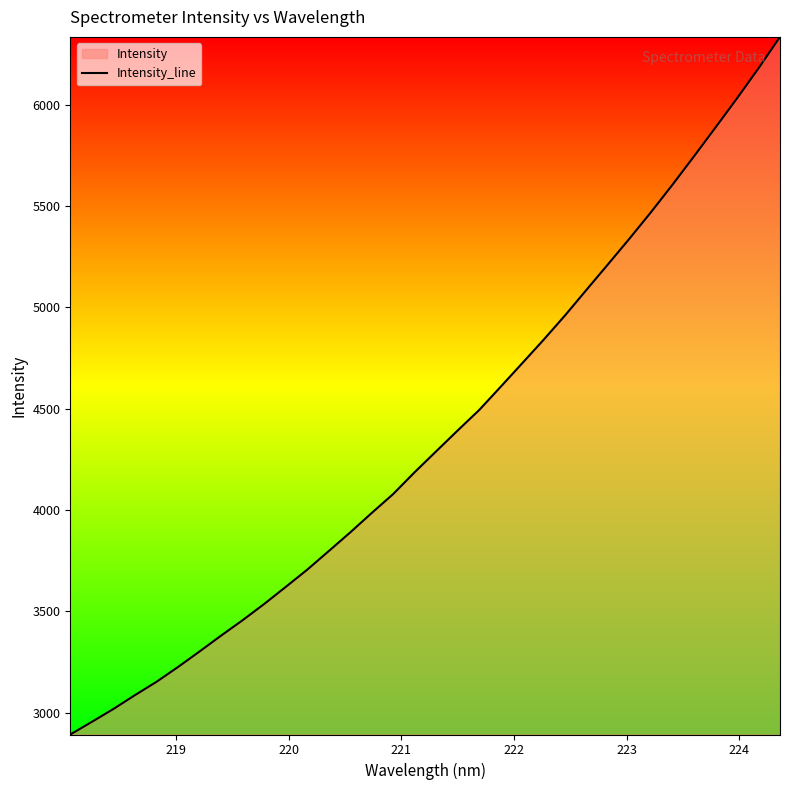

What is the maximum value shown in the chart?

6333.8